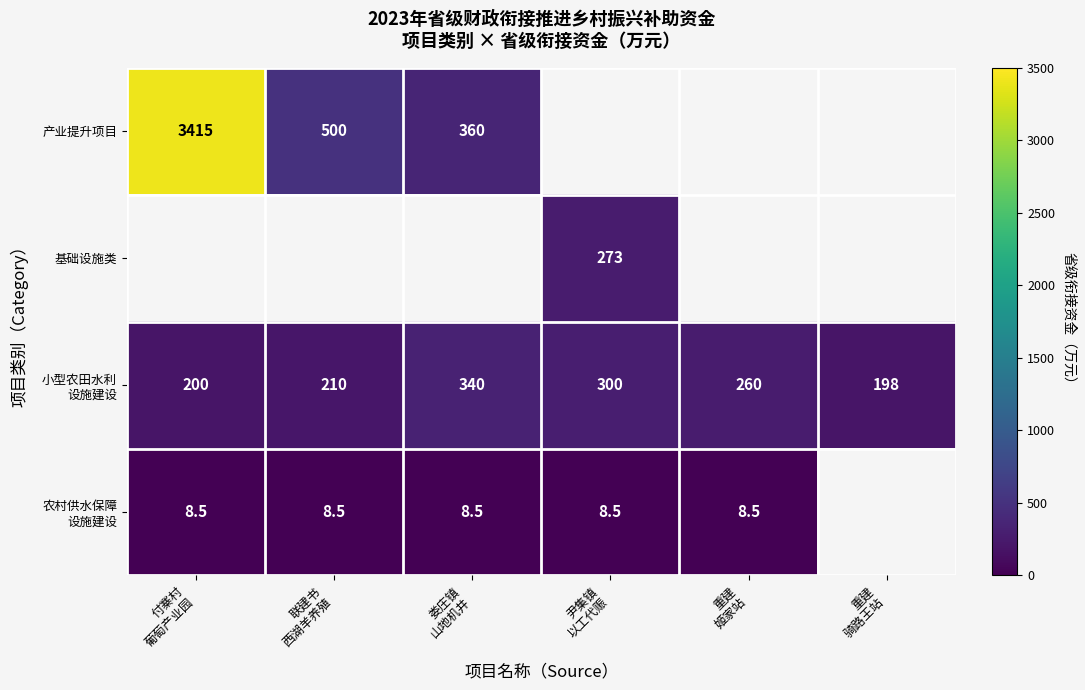

The value of 小型农田水利 设施建设 at 联建书 西湖羊养殖 is 292.6. True or false?

False